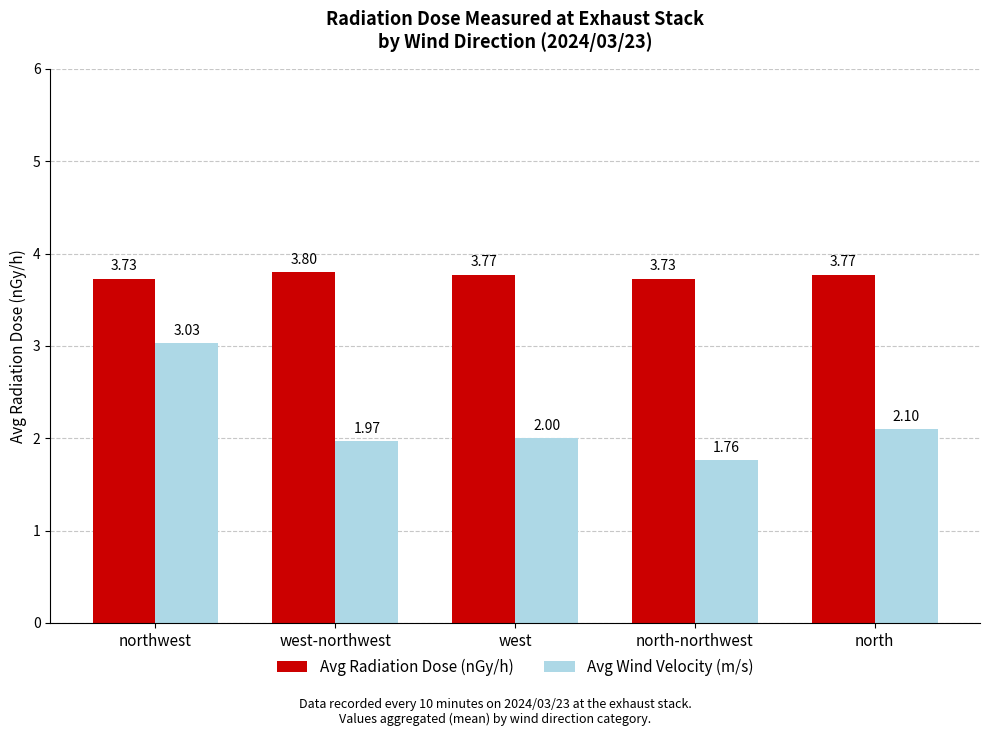

What are all the series names shown in the legend?

Avg Radiation Dose (nGy/h), Avg Wind Velocity (m/s)